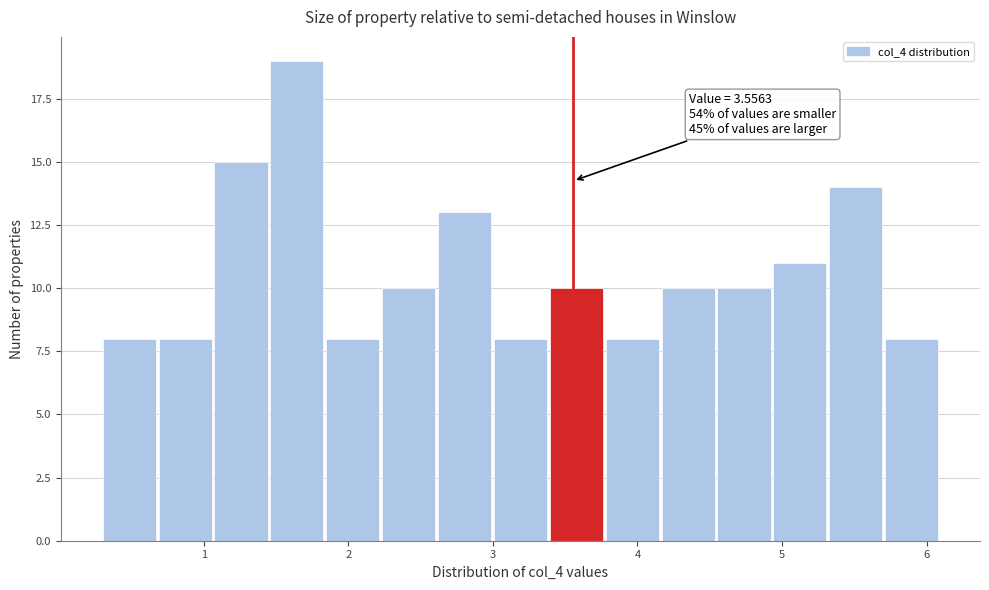

Read against the x-axis, roughly where is the centre of the tallest bar?

1.6